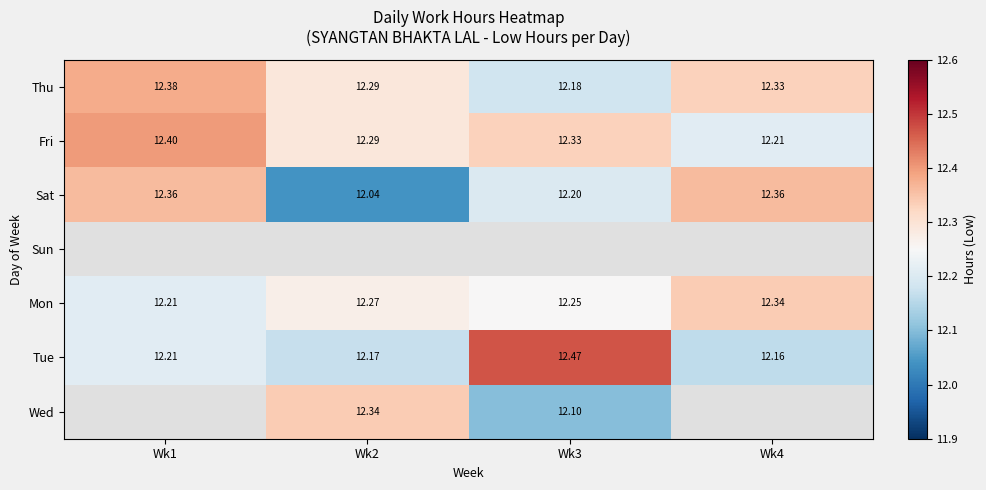

What is the highest value of the Tue series?

12.5